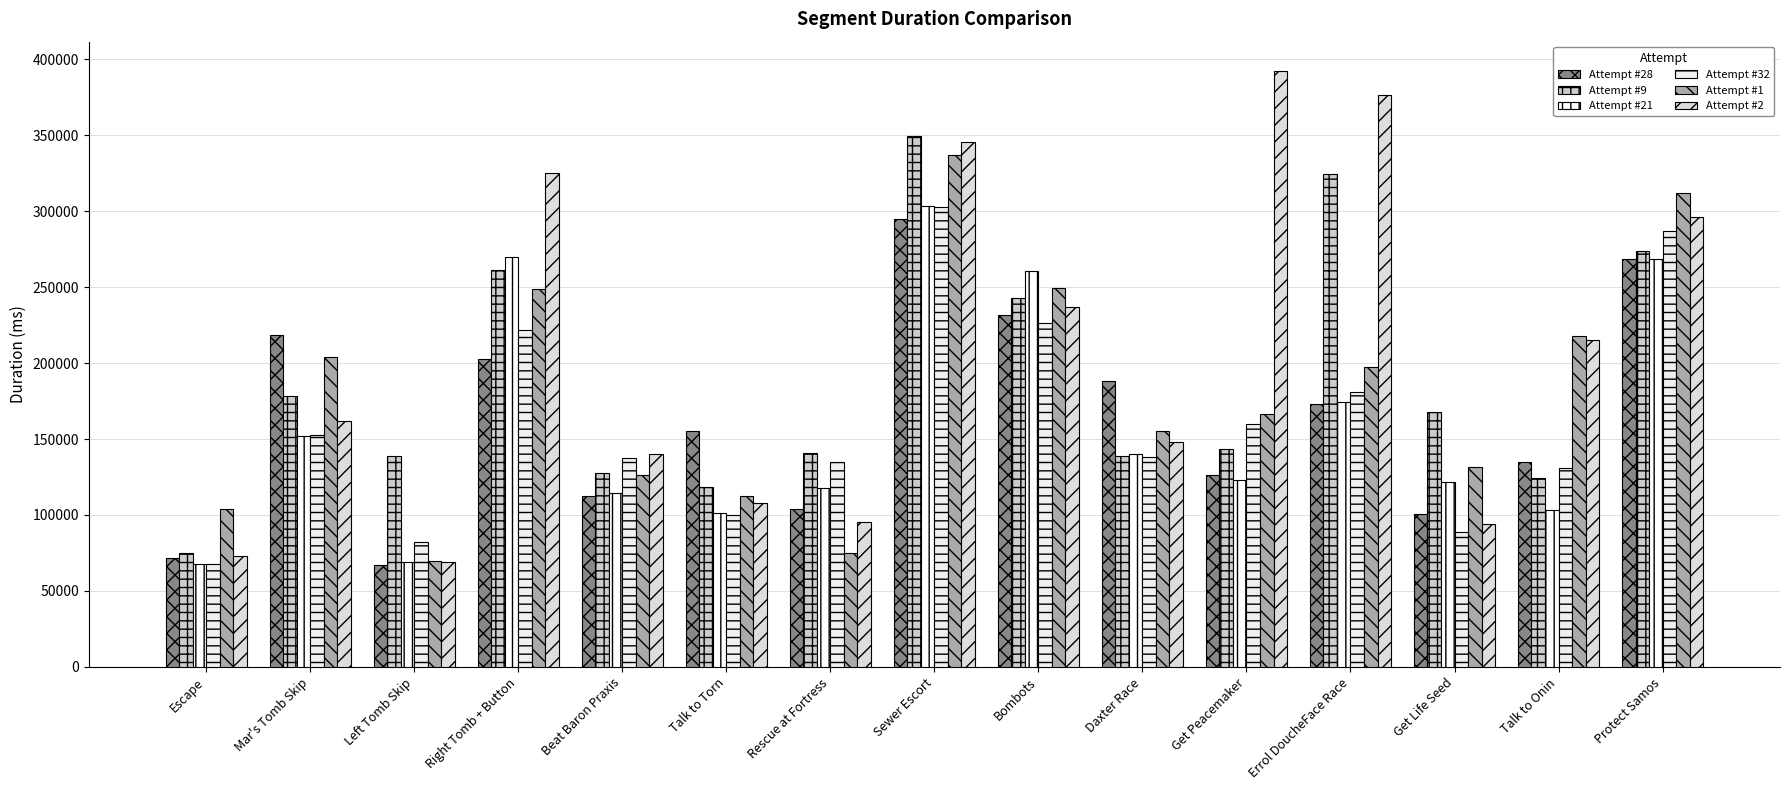

Count the number of categories in the chart.

15